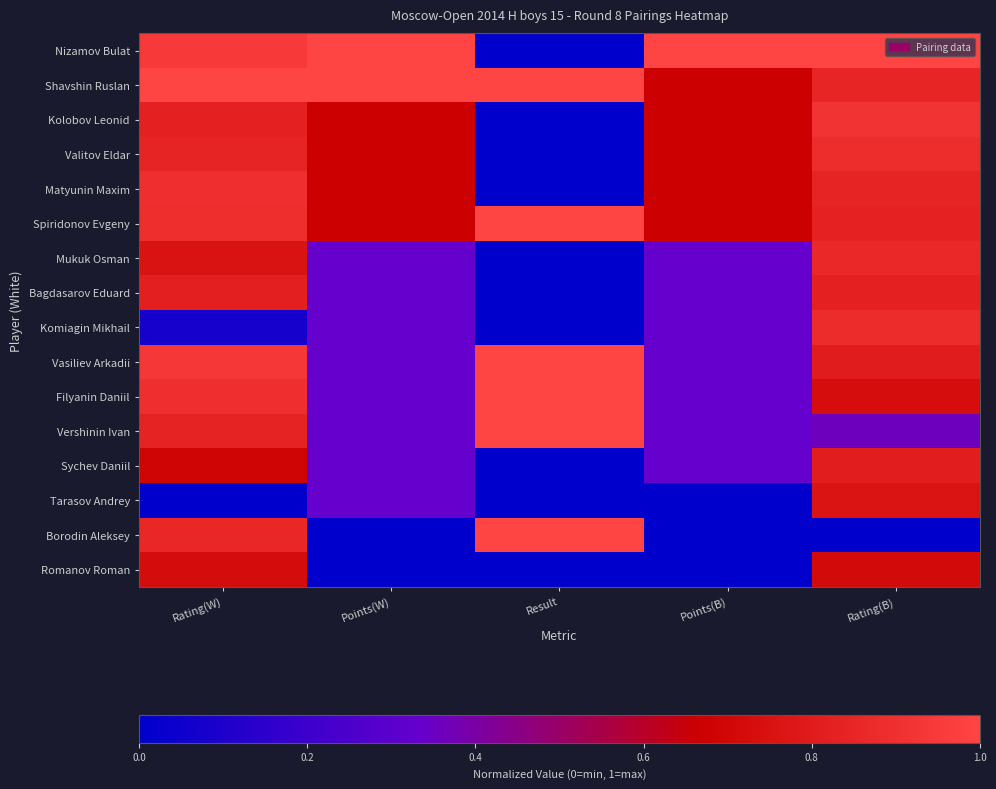

Reading left to right, extract all data points from this chart.

Nizamov Bulat: Rating(W)=0.9	Points(W)=1.0	Result=0.0	Points(B)=1.0	Rating(B)=1.0
Shavshin Ruslan: Rating(W)=1.0	Points(W)=1.0	Result=1.0	Points(B)=0.7	Rating(B)=0.9
Kolobov Leonid: Rating(W)=0.8	Points(W)=0.7	Result=0.0	Points(B)=0.7	Rating(B)=0.9
Valitov Eldar: Rating(W)=0.8	Points(W)=0.7	Result=0.0	Points(B)=0.7	Rating(B)=0.9
Matyunin Maxim: Rating(W)=0.9	Points(W)=0.7	Result=0.0	Points(B)=0.7	Rating(B)=0.8
Spiridonov Evgeny: Rating(W)=0.9	Points(W)=0.7	Result=1.0	Points(B)=0.7	Rating(B)=0.8
Mukuk Osman: Rating(W)=0.8	Points(W)=0.3	Result=0.0	Points(B)=0.3	Rating(B)=0.9
Bagdasarov Eduard: Rating(W)=0.8	Points(W)=0.3	Result=0.0	Points(B)=0.3	Rating(B)=0.8
Komiagin Mikhail: Rating(W)=0.1	Points(W)=0.3	Result=0.0	Points(B)=0.3	Rating(B)=0.9
Vasiliev Arkadii: Rating(W)=0.9	Points(W)=0.3	Result=1.0	Points(B)=0.3	Rating(B)=0.8
Filyanin Daniil: Rating(W)=0.9	Points(W)=0.3	Result=1.0	Points(B)=0.3	Rating(B)=0.7
Vershinin Ivan: Rating(W)=0.8	Points(W)=0.3	Result=1.0	Points(B)=0.3	Rating(B)=0.4
Sychev Daniil: Rating(W)=0.7	Points(W)=0.3	Result=0.0	Points(B)=0.3	Rating(B)=0.8
Tarasov Andrey: Rating(W)=0.0	Points(W)=0.3	Result=0.0	Points(B)=0.0	Rating(B)=0.8
Borodin Aleksey: Rating(W)=0.9	Points(W)=0.0	Result=1.0	Points(B)=0.0	Rating(B)=0.0
Romanov Roman: Rating(W)=0.7	Points(W)=0.0	Result=0.0	Points(B)=0.0	Rating(B)=0.7